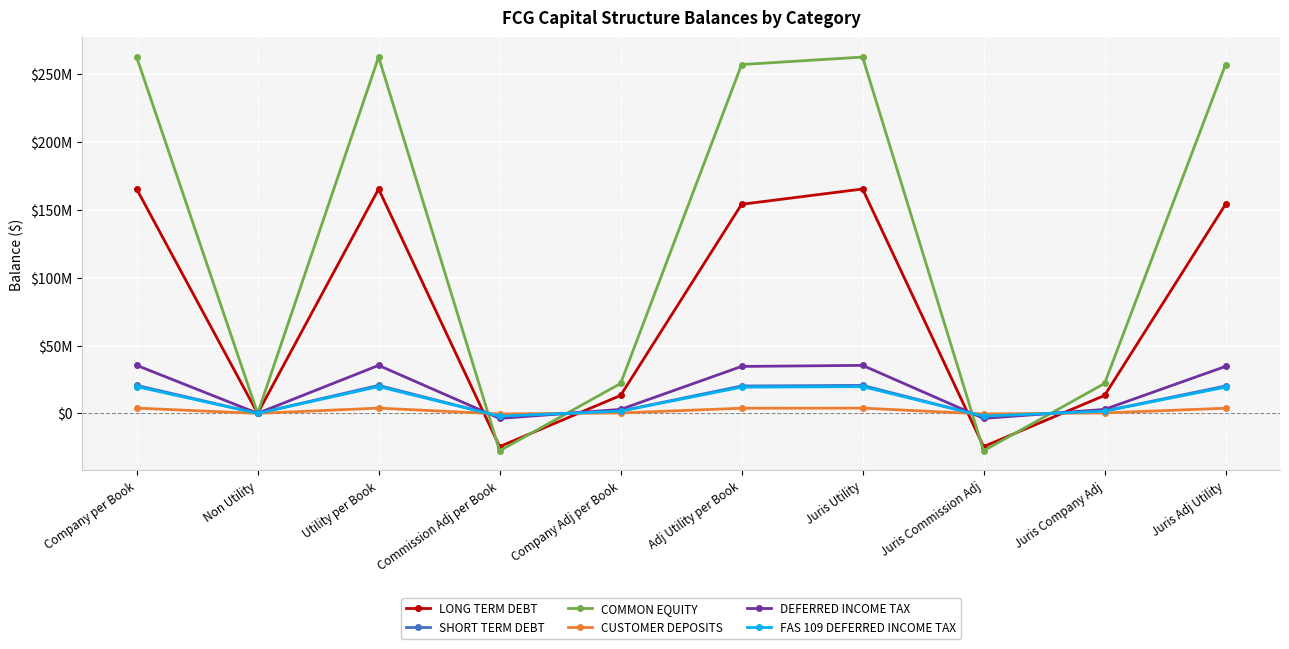

Reading left to right, transcribe all the data shown in this chart.

LONG TERM DEBT: 165323587.9	-16653.1	165340241.0	-24494461.8	13210294.7	154056074.0	165340241.0	-24494461.8	13210294.7	154056074.0
SHORT TERM DEBT: 20639971.3	-2044.4	20642015.7	-2167059.9	1732825.3	20207781.1	20642015.7	-2167059.9	1732825.3	20207781.1
COMMON EQUITY: 262522368.8	-27373.4	262549742.2	-27563476.3	22042485.3	257028751.1	262549742.2	-27563476.3	22042485.3	257028751.1
CUSTOMER DEPOSITS: 3881270.4	-399.6	3881670.0	-407511.2	325873.8	3800032.6	3881670.0	-407511.2	325873.8	3800032.6
DEFERRED INCOME TAX: 35421236.5	46470.5	35374766.0	-3710102.4	2931952.1	34596615.6	35374766.0	-3710102.4	2931952.1	34596615.6
FAS 109 DEFERRED INCOME TAX: 19729281.0	0.0	19729281.0	-2071097.5	1654751.0	19312934.4	19729281.0	-2071097.5	1654751.0	19312934.4